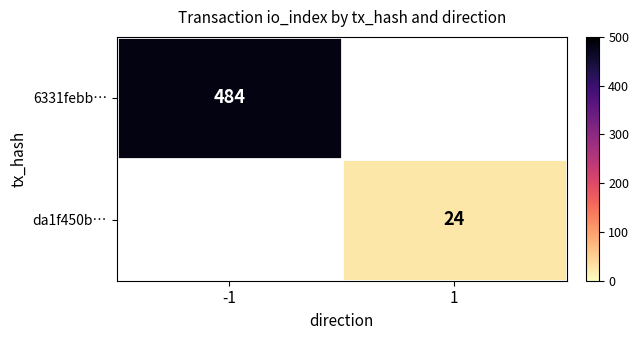

What is the greatest value displayed?

484.0